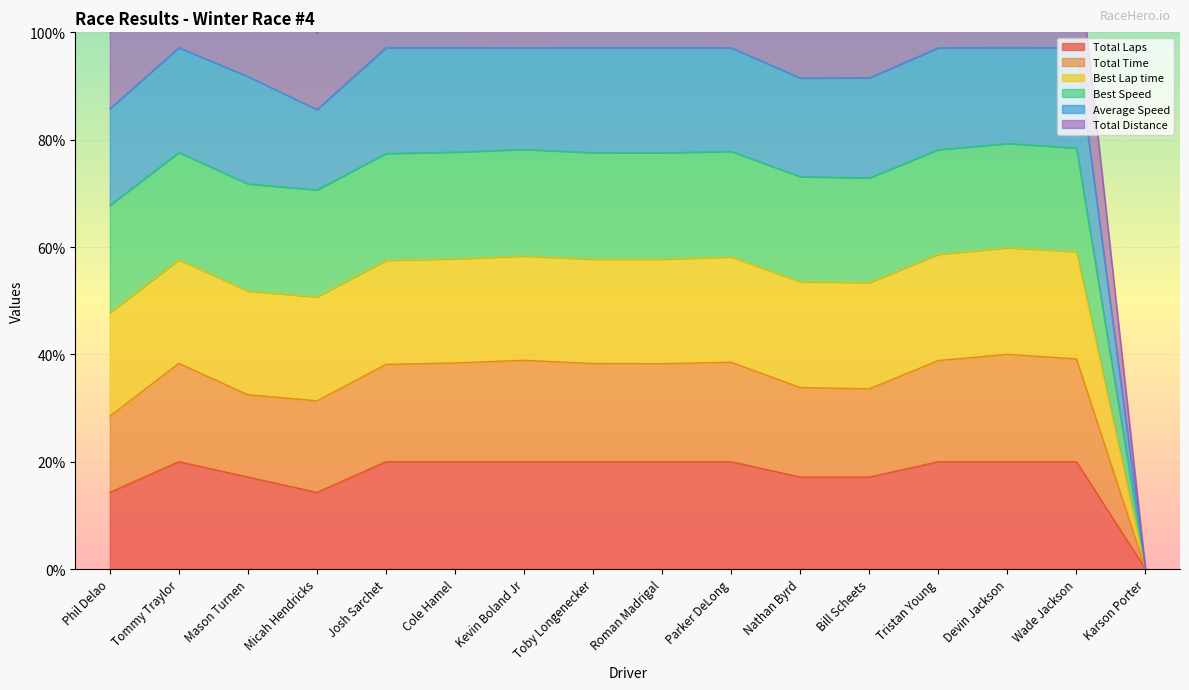

The Total Distance series shows 51.8 at Mason Turnen. True or false?

True